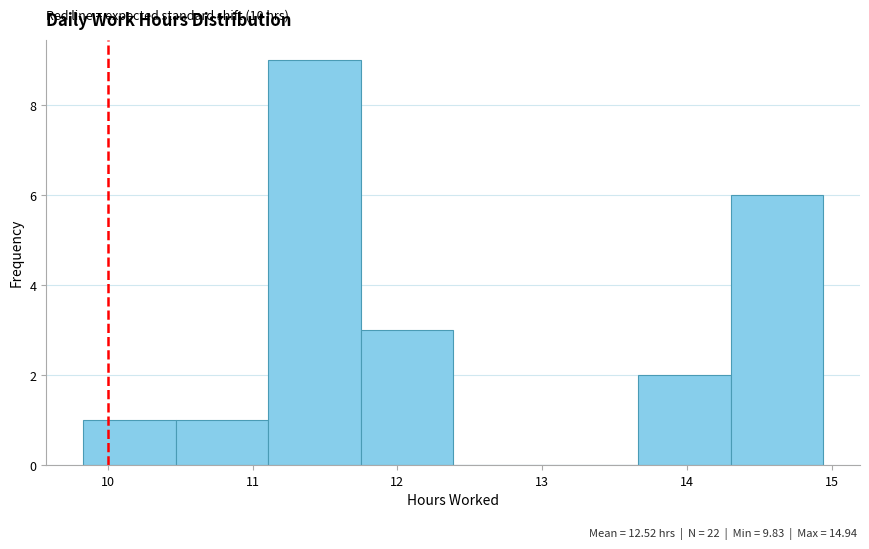

Over which range of the x-axis is the bar tallest?

11.1 to 11.7